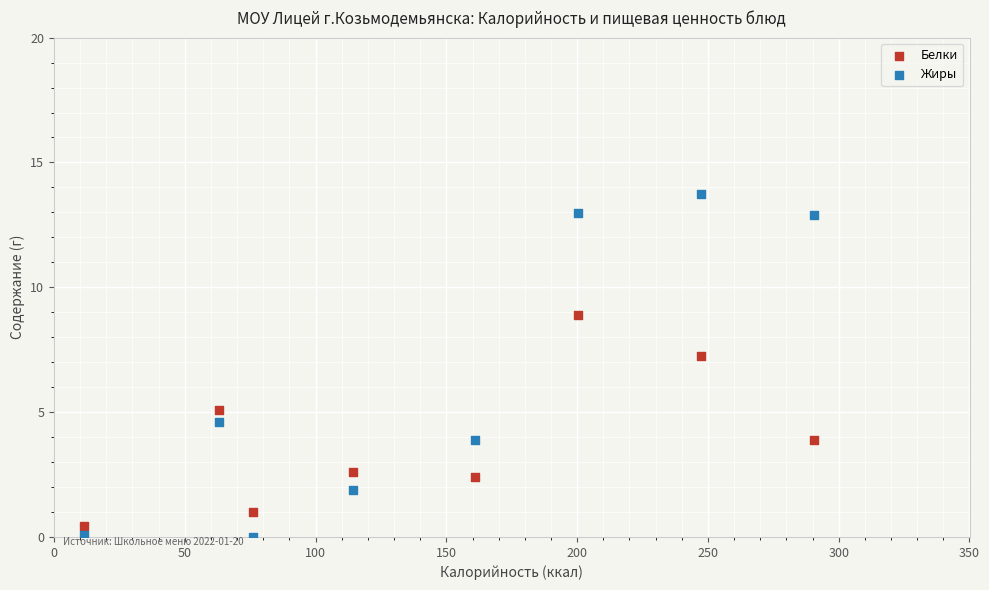

Which series reaches the maximum Y coordinate?

Жиры